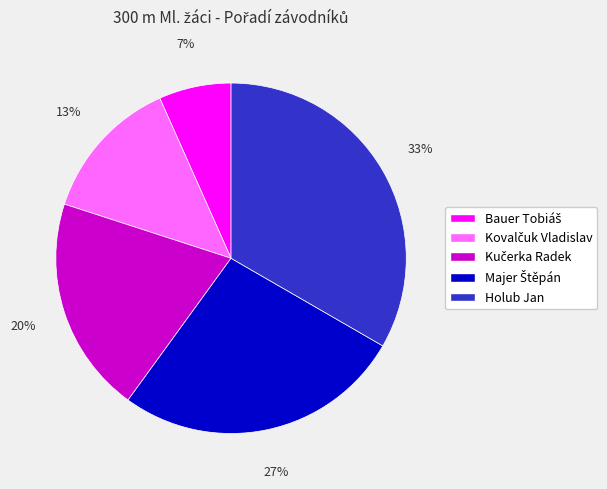

Does any single category account for the majority?

No